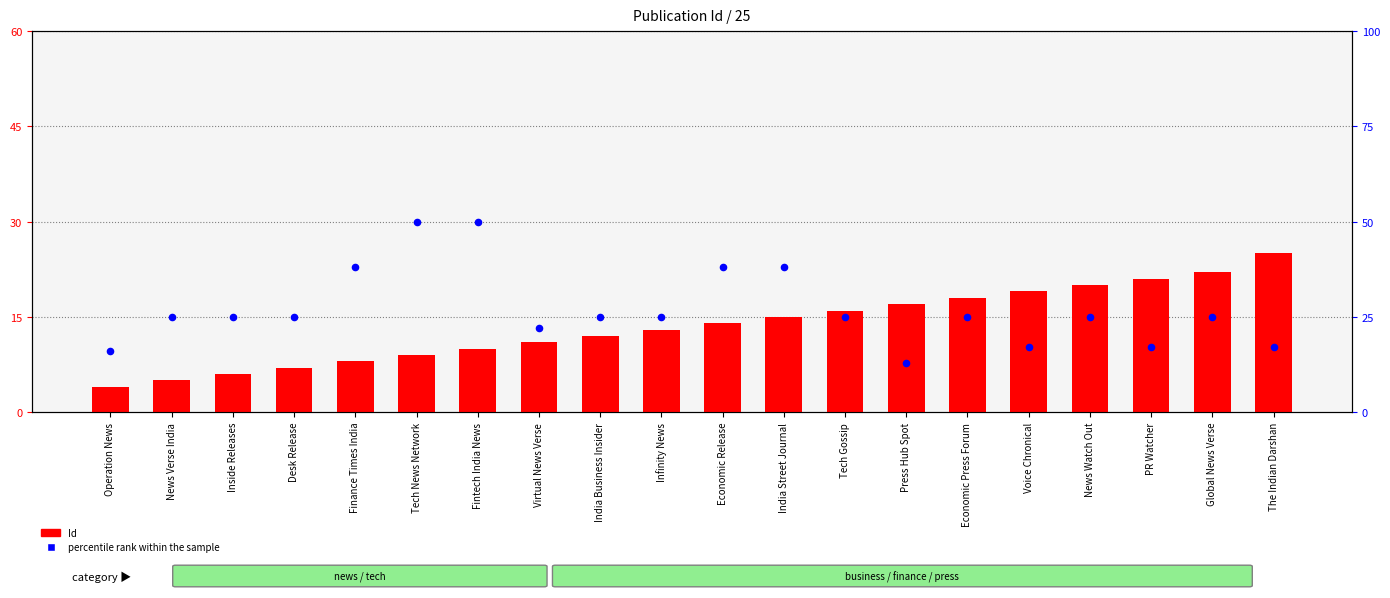

At how many categories does at least one series exceed 26?

5